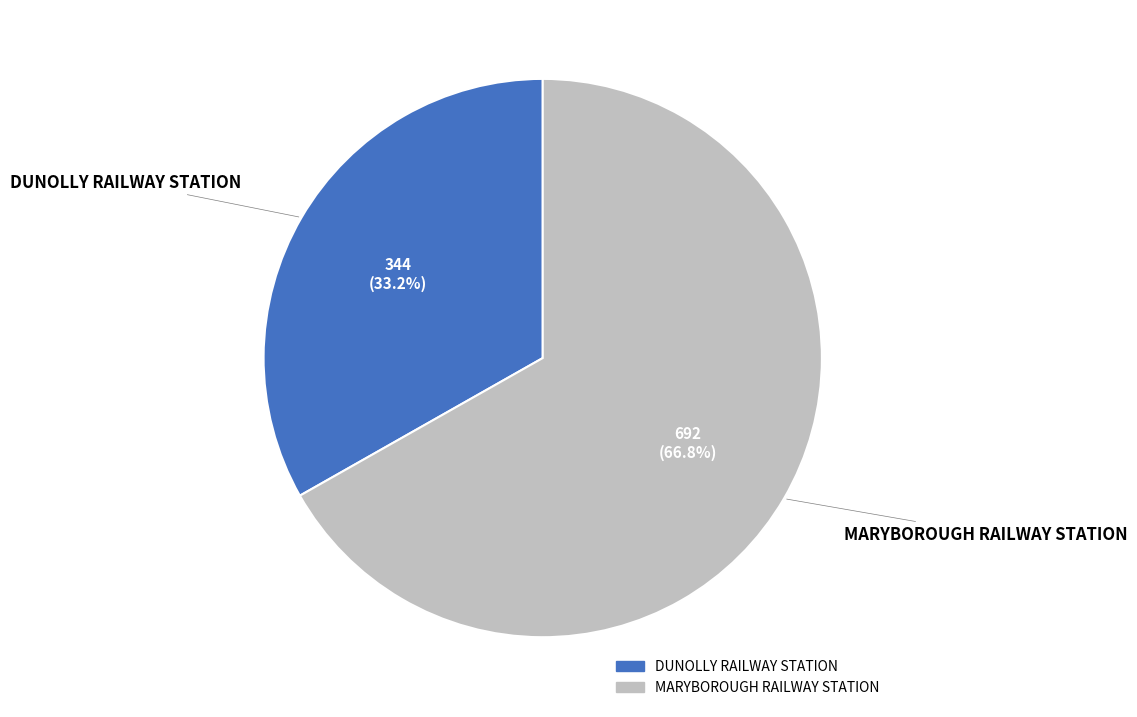

Rank the categories by value from highest to lowest.

MARYBOROUGH RAILWAY STATION, DUNOLLY RAILWAY STATION